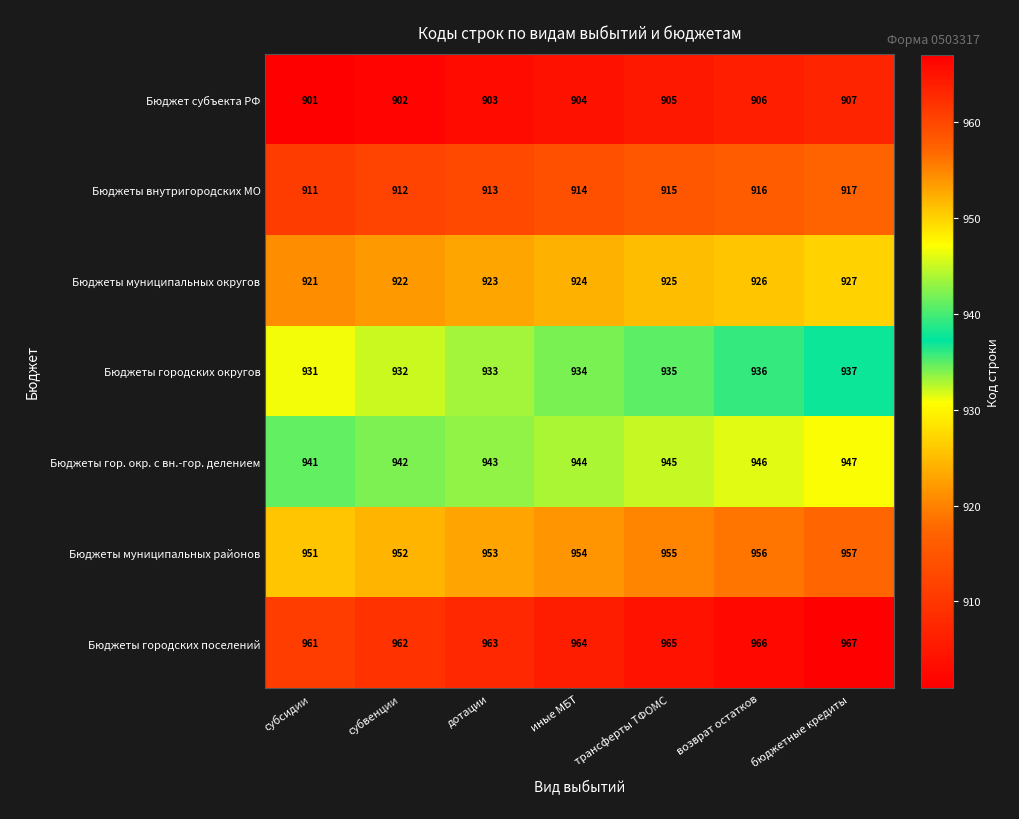

True or false: Бюджеты внутригородских МО has a value of 1320 at бюджетные кредиты.

False